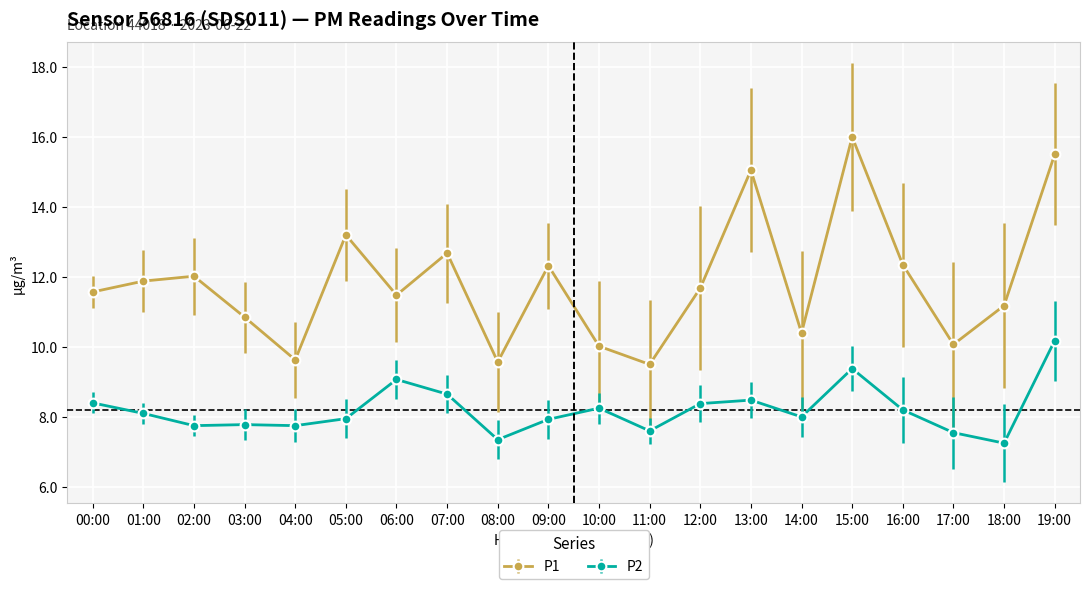

The P2 series shows 8.5 at 13:00. True or false?

True